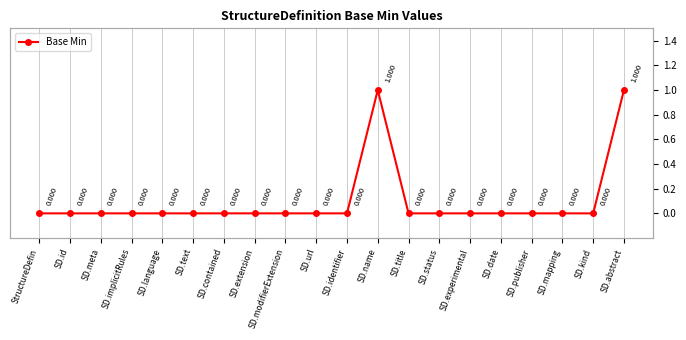

How many lines are shown in the chart?

1